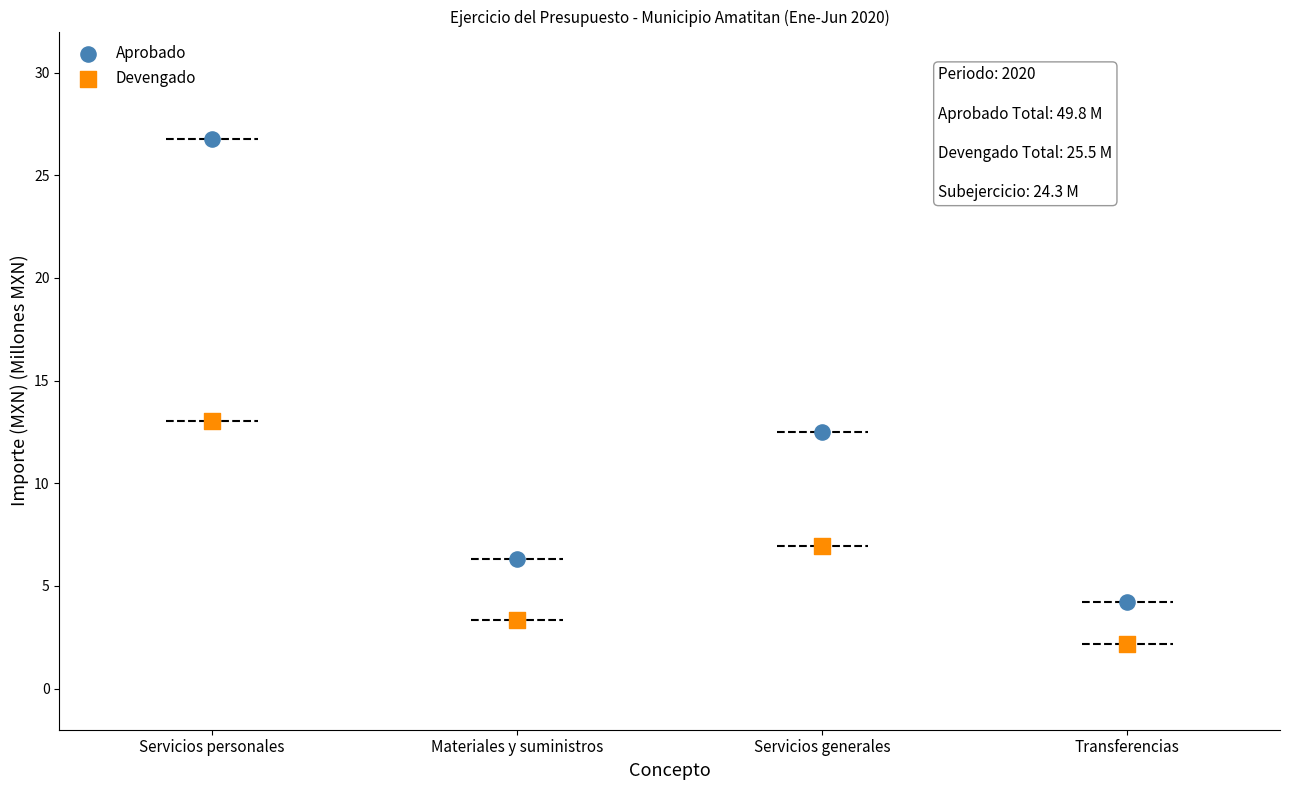

Across all data points, what is the average Y value?

9.4